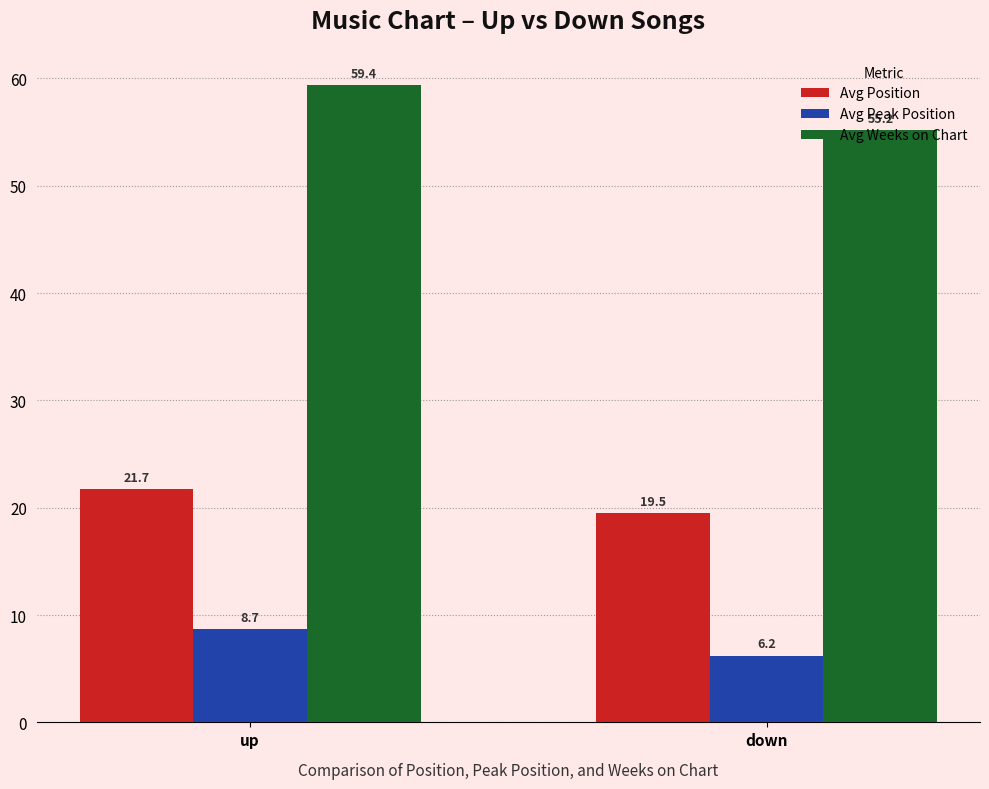

List the series in order of their overall mean, highest first.

Avg Weeks on Chart, Avg Position, Avg Peak Position